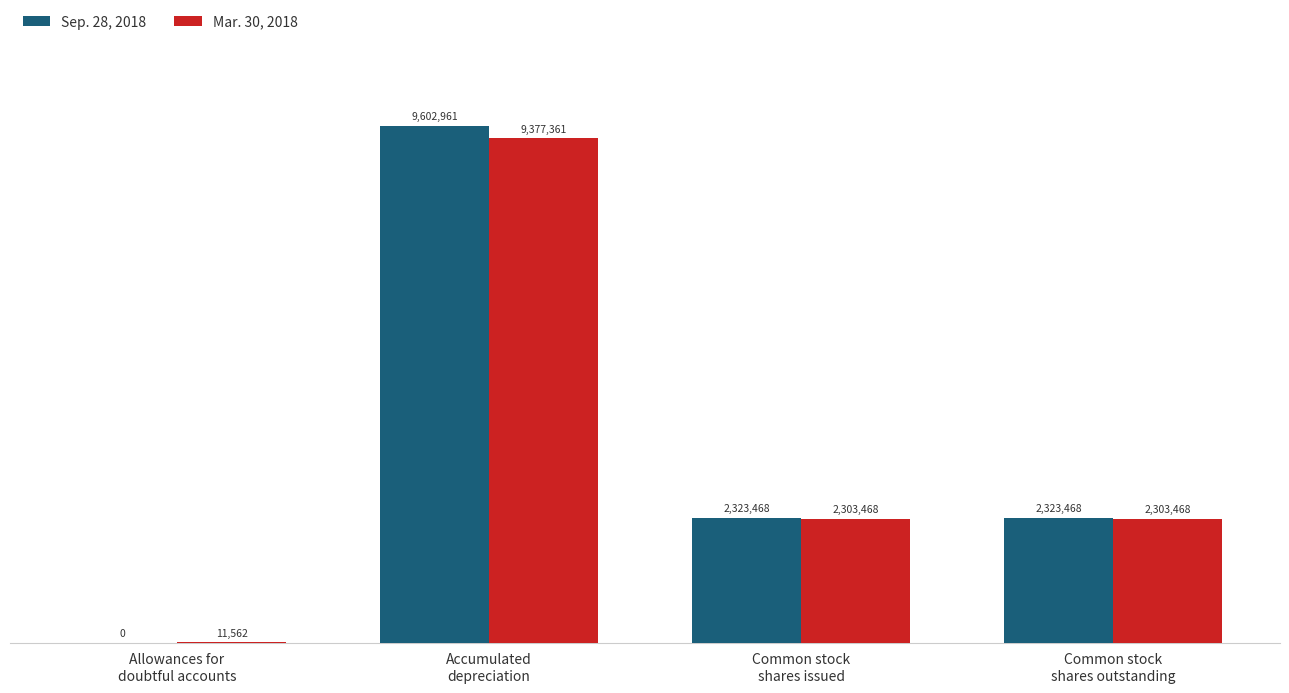

What is the difference between the Mar. 30, 2018 values at Accumulated
depreciation and Common stock
shares issued?

7073893